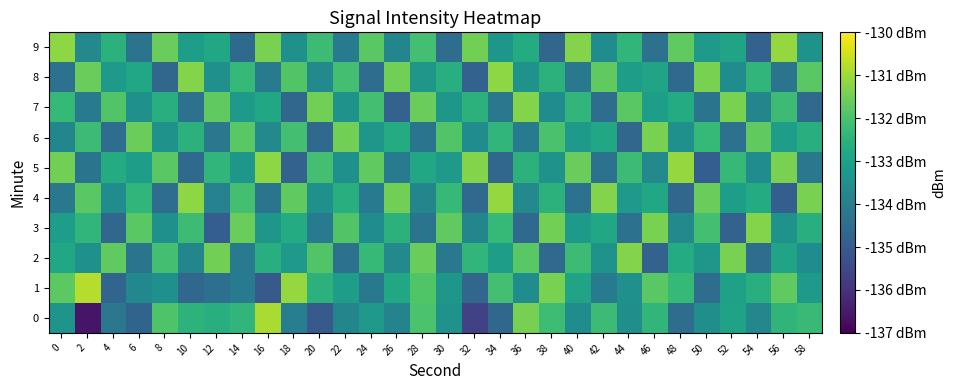

Reading right to left, extract all data points from this chart.

0: 58=-132.3	56=-132.4	54=-133.8	52=-133.0	50=-133.5	48=-134.5	46=-132.4	44=-133.5	42=-132.2	40=-133.6	38=-132.2	36=-131.4	34=-134.7	32=-135.6	30=-133.4	28=-132.0	26=-133.9	24=-133.2	22=-133.8	20=-135.0	18=-134.0	16=-130.9	14=-132.4	12=-132.6	10=-132.5	8=-131.9	6=-134.7	4=-134.2	2=-136.6	0=-133.4
1: 58=-133.2	56=-131.7	54=-132.6	52=-133.0	50=-134.5	48=-132.3	46=-131.8	44=-133.5	42=-134.1	40=-132.9	38=-131.4	36=-133.6	34=-132.1	32=-134.7	30=-133.3	28=-131.9	26=-132.8	24=-134.2	22=-133.1	20=-132.5	18=-131.1	16=-135.0	14=-134.2	12=-134.5	10=-134.7	8=-133.5	6=-133.7	4=-134.7	2=-130.8	0=-131.8
2: 58=-133.6	56=-132.9	54=-134.5	52=-131.4	50=-133.3	48=-132.7	46=-134.8	44=-131.3	42=-133.4	40=-132.2	38=-134.6	36=-131.8	34=-133.1	32=-132.4	30=-134.2	28=-131.6	26=-133.7	24=-132.3	22=-134.4	20=-131.9	18=-133.2	16=-132.6	14=-134.1	12=-131.5	10=-133.8	8=-132.1	6=-134.3	4=-131.7	2=-133.5	0=-132.8
3: 58=-132.6	56=-133.4	54=-131.3	52=-134.8	50=-132.1	48=-133.7	46=-131.4	44=-134.4	42=-132.8	40=-133.2	38=-131.5	36=-134.6	34=-132.3	32=-133.8	30=-131.7	28=-134.3	26=-132.5	24=-133.6	22=-131.9	20=-134.1	18=-132.7	16=-133.3	14=-131.6	12=-134.9	10=-132.2	8=-133.5	6=-131.8	4=-134.7	2=-132.4	0=-133.1
4: 58=-131.4	56=-134.9	54=-132.7	52=-133.1	50=-131.6	48=-134.7	46=-132.8	44=-133.2	42=-131.3	40=-134.4	38=-132.5	36=-133.7	34=-131.1	32=-134.6	30=-132.3	28=-133.8	26=-131.5	24=-134.1	22=-132.6	20=-133.5	18=-131.7	16=-134.3	14=-132.1	12=-133.9	10=-131.2	8=-134.5	6=-132.4	4=-133.6	2=-131.8	0=-134.2
5: 58=-134.2	56=-131.4	54=-133.6	52=-132.3	50=-134.9	48=-131.1	46=-133.7	44=-132.2	42=-134.4	40=-131.6	38=-133.4	36=-132.5	34=-134.7	32=-131.3	30=-133.2	28=-132.8	26=-134.1	24=-131.7	22=-133.5	20=-132.1	18=-134.8	16=-131.2	14=-133.3	12=-132.4	10=-134.6	8=-131.8	6=-133.1	4=-132.7	2=-134.3	0=-131.5
6: 58=-132.6	56=-133.1	54=-131.7	52=-134.4	50=-132.3	48=-133.5	46=-131.4	44=-134.7	42=-132.8	40=-133.2	38=-132.0	36=-134.1	34=-132.4	32=-133.6	30=-131.9	28=-134.3	26=-132.7	24=-133.3	22=-131.5	20=-134.6	18=-132.1	16=-133.7	14=-131.8	12=-134.2	10=-132.5	8=-133.4	6=-131.6	4=-134.5	2=-132.2	0=-133.8
7: 58=-134.6	56=-132.2	54=-133.8	52=-131.4	50=-134.3	48=-132.7	46=-133.1	44=-131.8	42=-134.5	40=-132.4	38=-133.6	36=-131.3	34=-134.2	32=-132.5	30=-133.3	28=-131.6	26=-134.8	24=-132.1	22=-133.4	20=-131.5	18=-134.7	16=-132.8	14=-133.2	12=-131.7	10=-134.4	8=-132.6	6=-133.5	4=-131.9	2=-134.1	0=-132.3
8: 58=-131.8	56=-134.3	54=-132.4	52=-133.6	50=-131.4	48=-134.6	46=-132.9	44=-133.1	42=-131.7	40=-134.2	38=-132.5	36=-133.4	34=-131.2	32=-134.8	30=-132.6	28=-133.3	26=-131.5	24=-134.5	22=-132.1	20=-133.7	18=-131.9	16=-134.1	14=-132.3	12=-133.5	10=-131.3	8=-134.7	6=-132.8	4=-133.2	2=-131.6	0=-134.4
9: 58=-133.4	56=-131.1	54=-134.8	52=-132.9	50=-133.2	48=-131.7	46=-134.4	44=-132.4	42=-133.6	40=-131.3	38=-134.7	36=-132.7	34=-133.3	32=-131.5	30=-134.5	28=-132.1	26=-133.8	24=-131.8	22=-134.1	20=-132.2	18=-133.5	16=-131.4	14=-134.6	12=-132.8	10=-133.1	8=-131.6	6=-134.3	4=-132.5	2=-133.7	0=-131.2